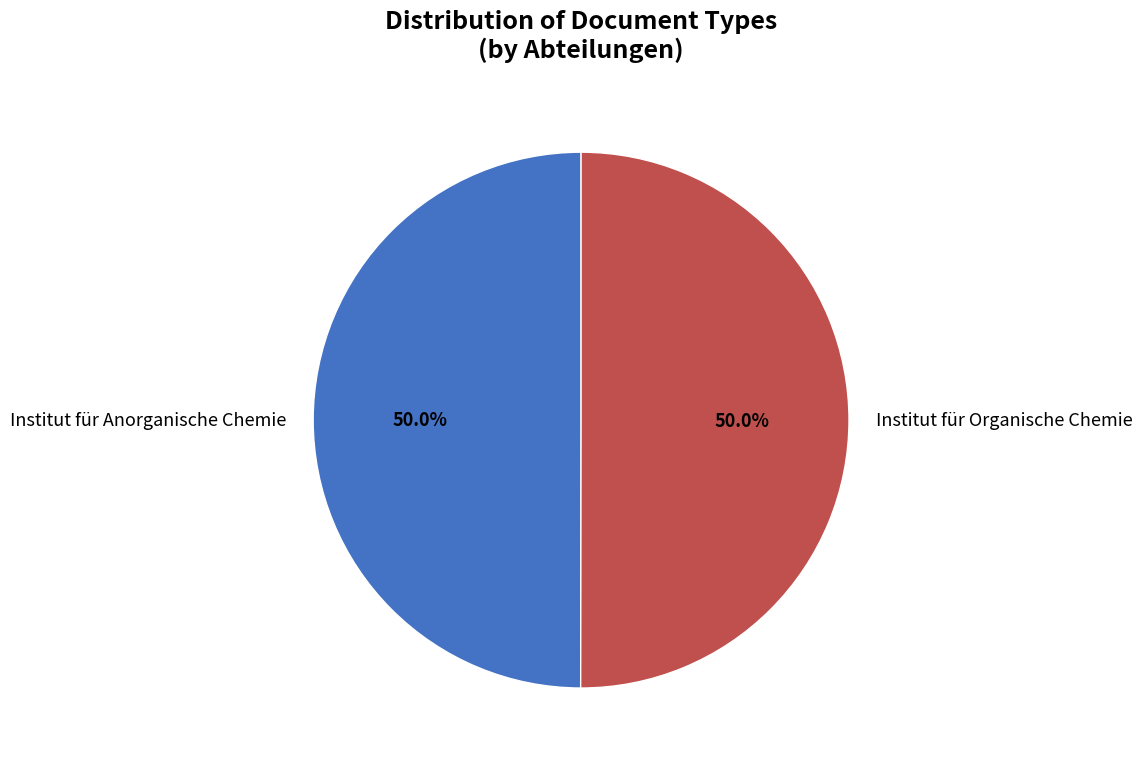

What percentage is NOT represented by Institut für Anorganische Chemie?

50.0%